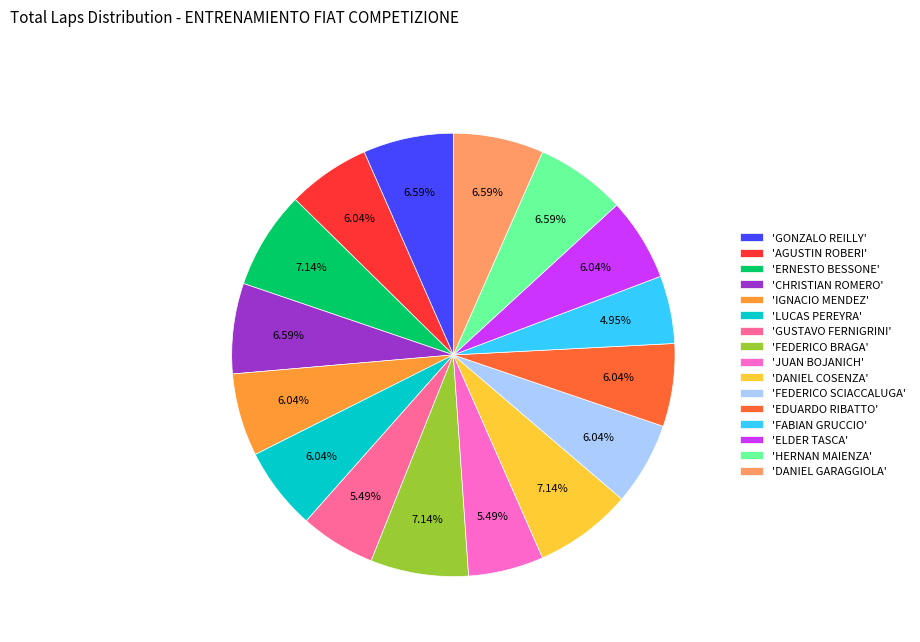

What is the ratio of the value at 'DANIEL COSENZA' to the value at 'FEDERICO BRAGA'?

1.0